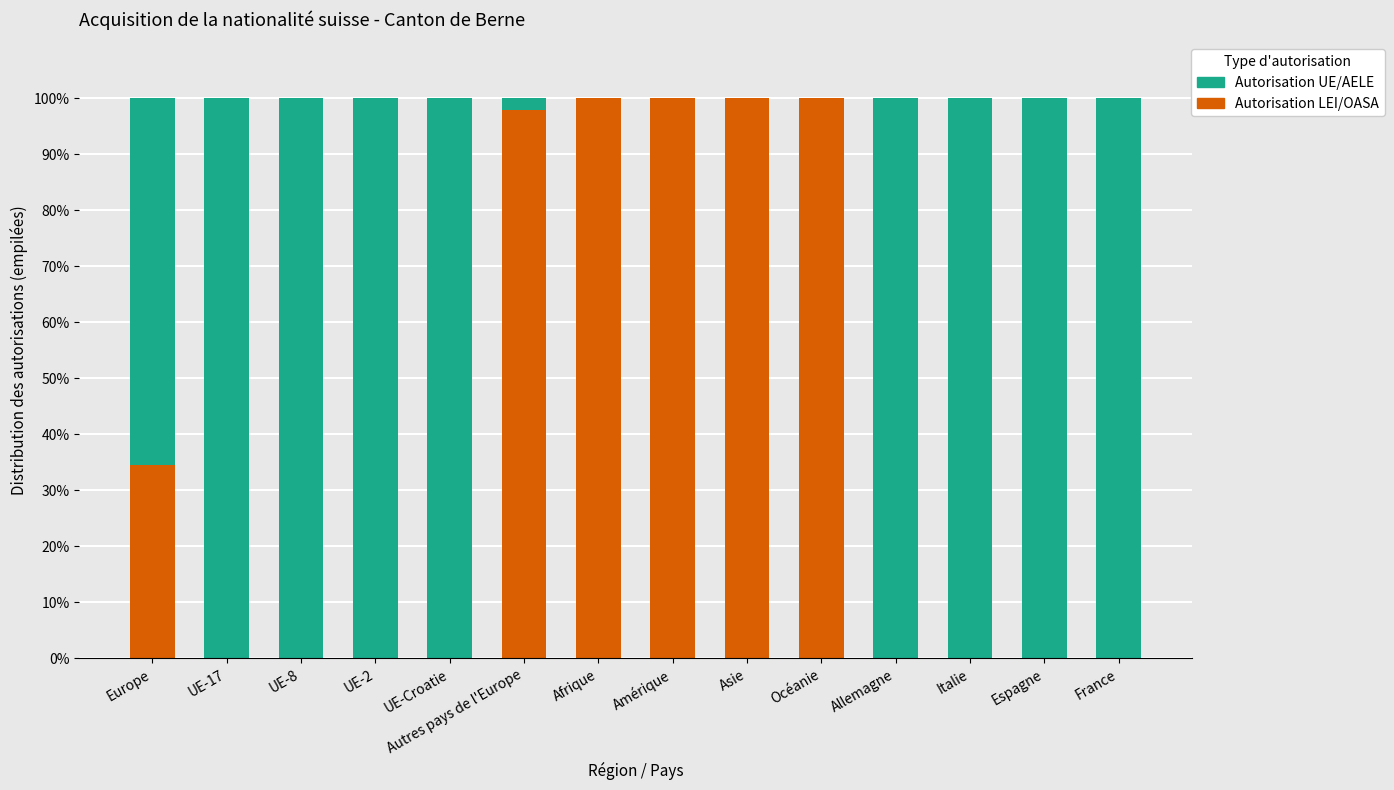

What is the total value across all series at UE-2?

100.0